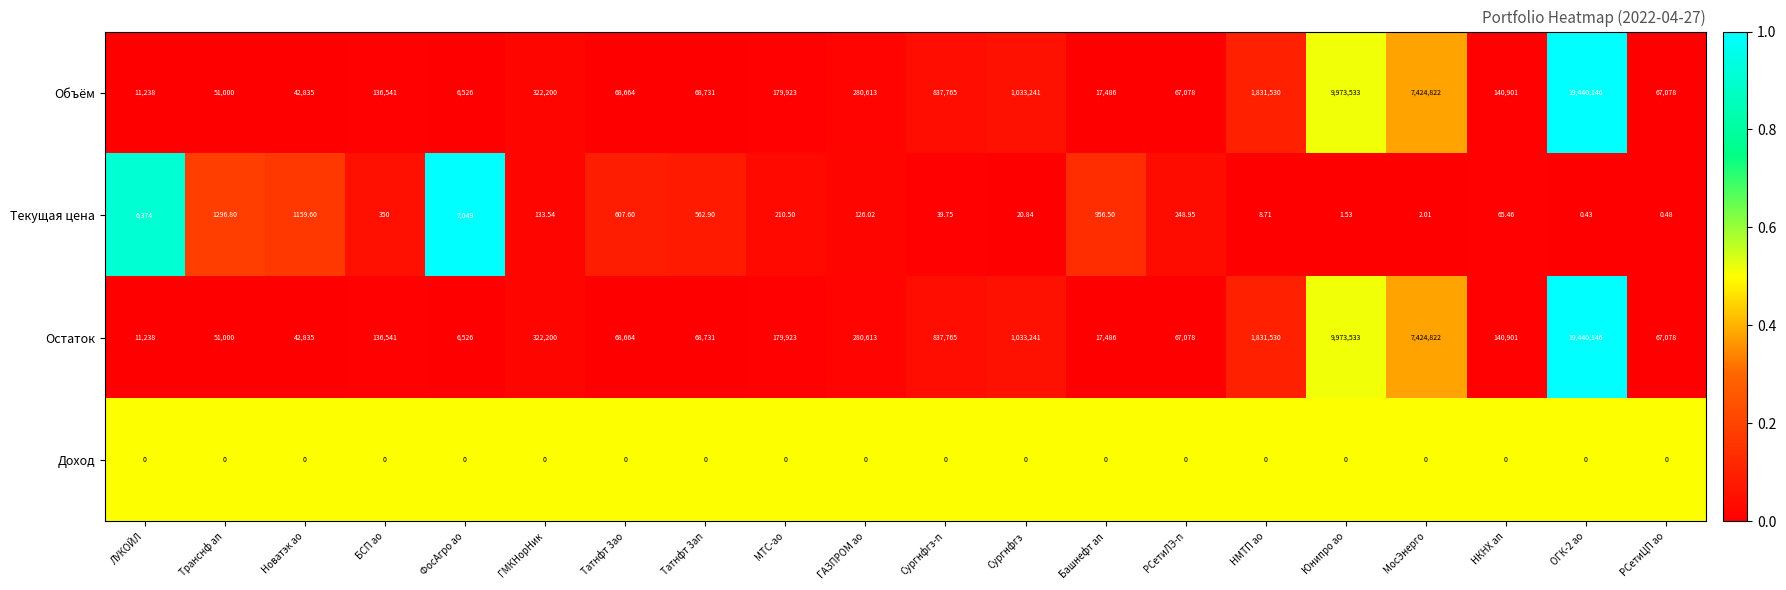

At which label does Объём first exceed 140901?

ГМКНорНик